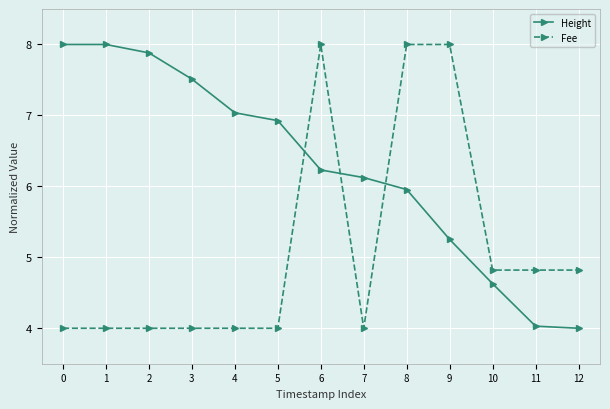

Is it true that Fee equals 6.8 at 7?

False